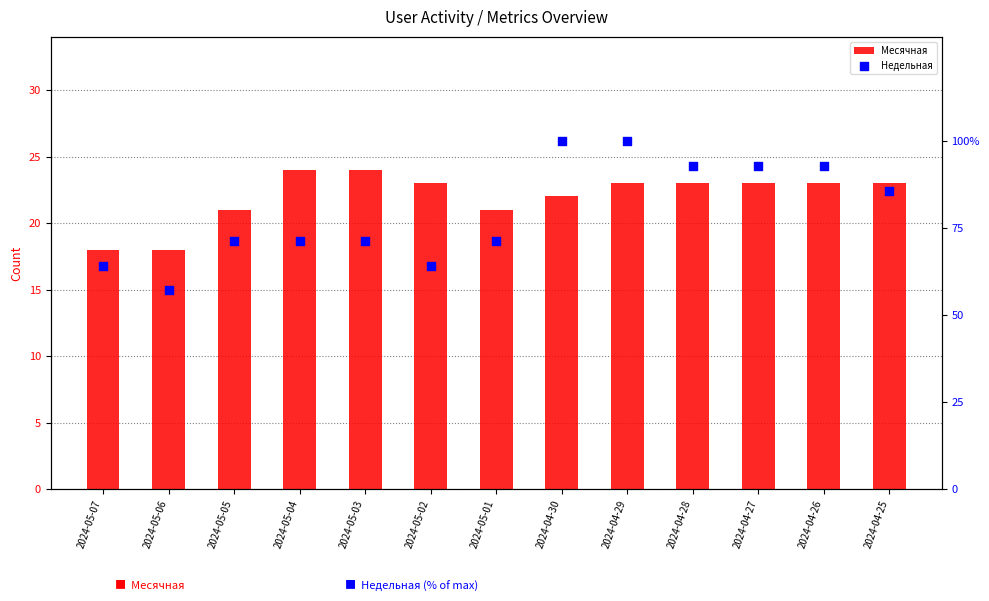

Which series reaches the minimum Y coordinate?

Месячная